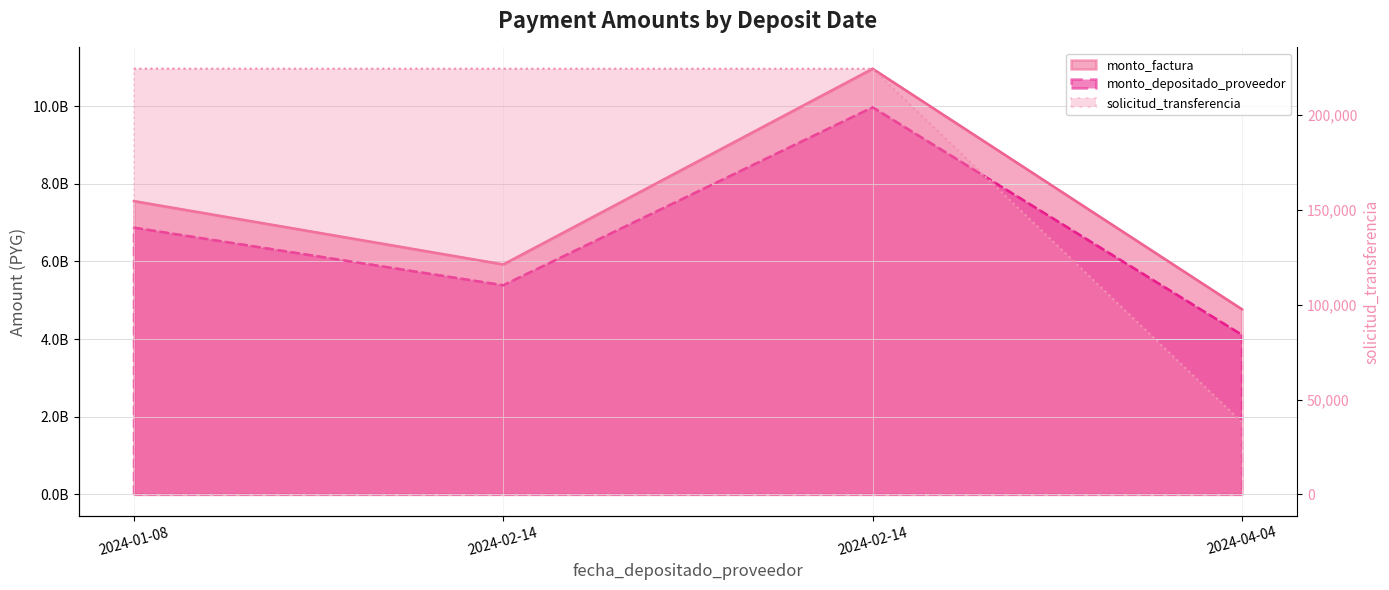

At 2024-02-14, list the series in order from smallest to largest.

solicitud_transferencia, monto_depositado_proveedor, monto_factura